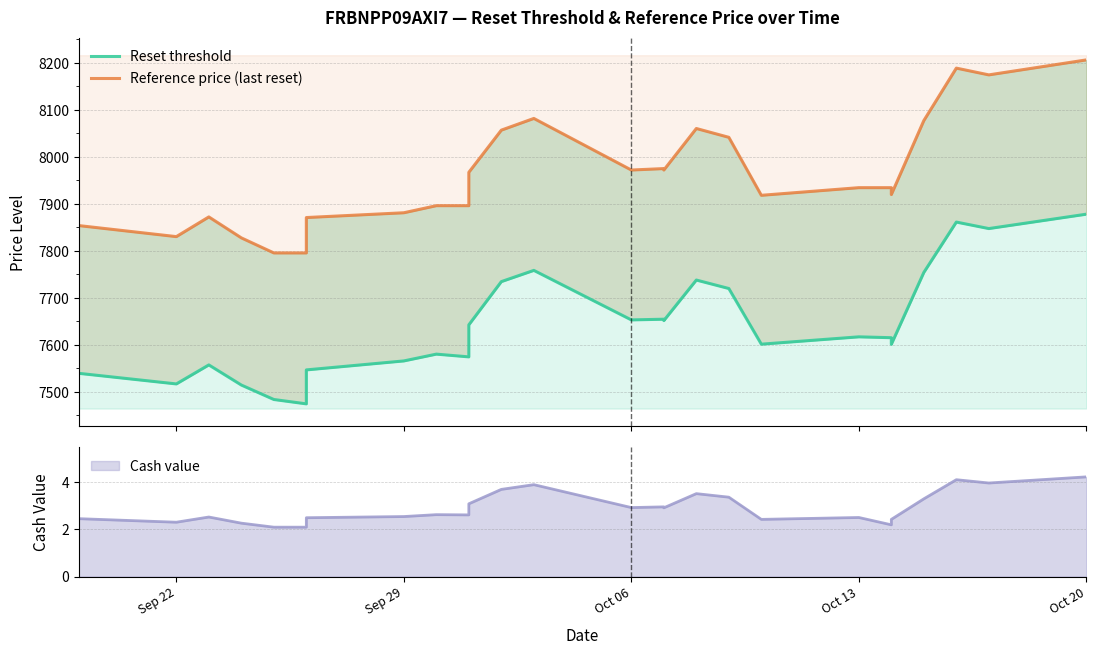

Which series changed the most between Sep 22 and Oct 13?

Reference price (last reset)